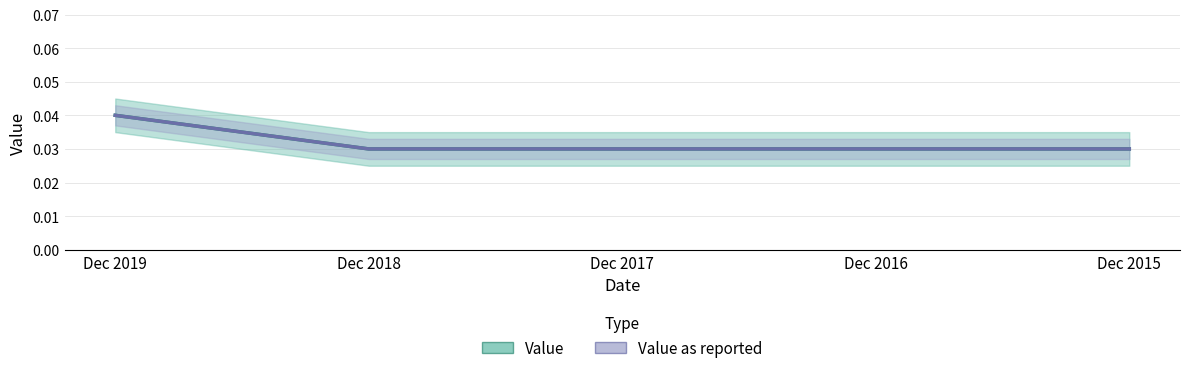

Is it true that Value equals 0.0 at Dec 2017?

False